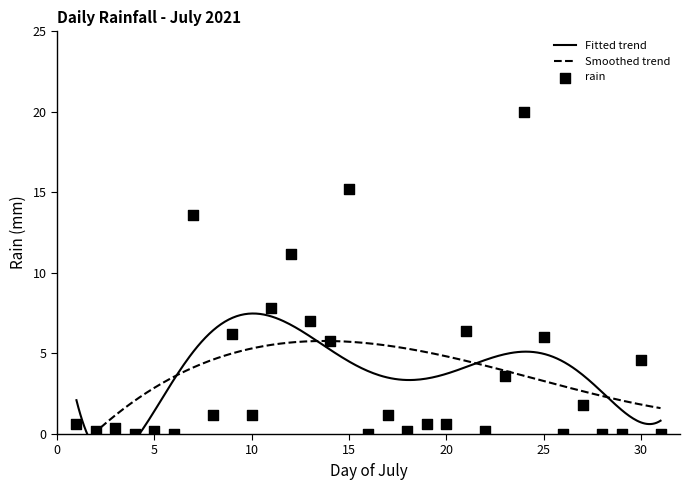

Which has a higher value, 2021-07-28 or 2021-07-24?

2021-07-24